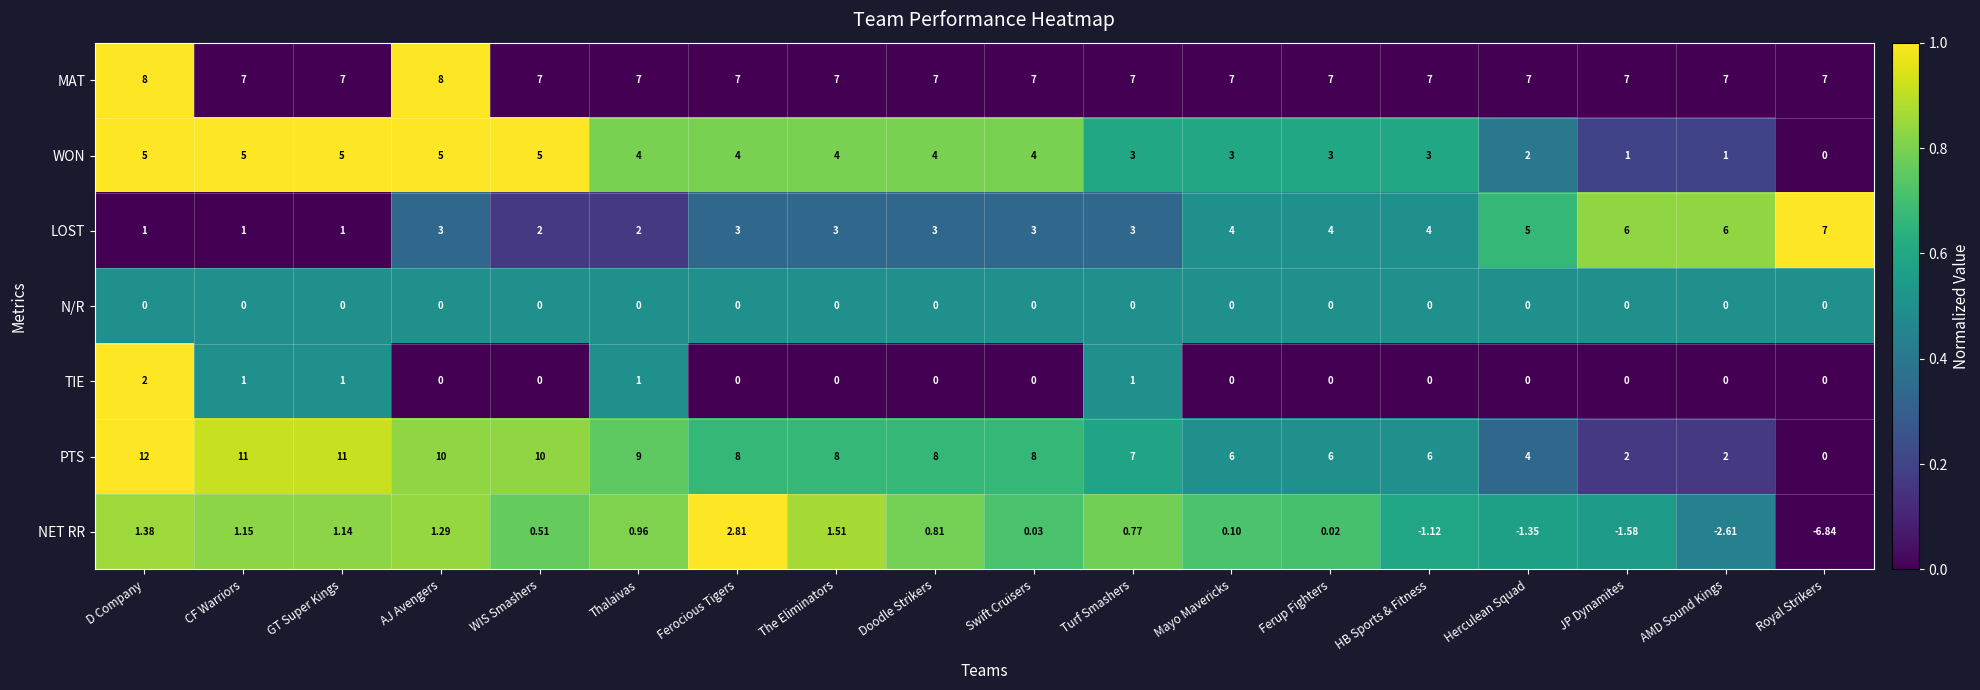

At which category does the chart reach its minimum across all series?

Royal Strikers